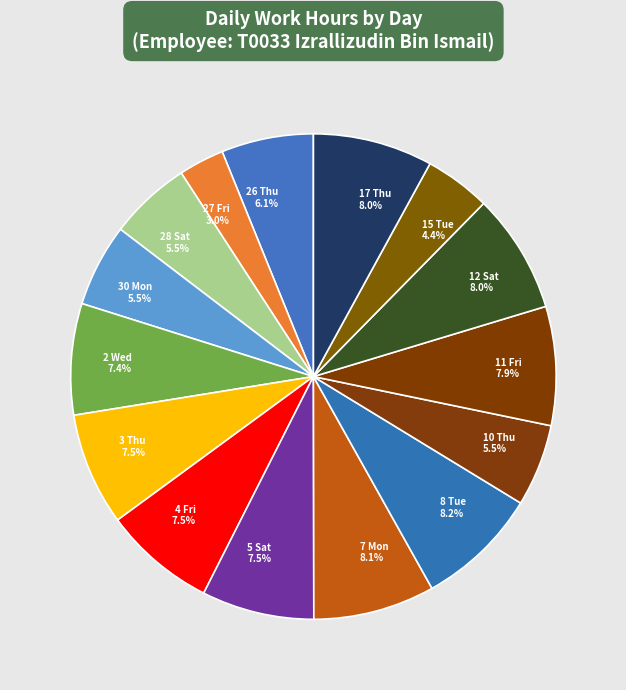

Do 27 Fri 3.0% and 12 Sat 8.0% together represent more than half of the pie?

No